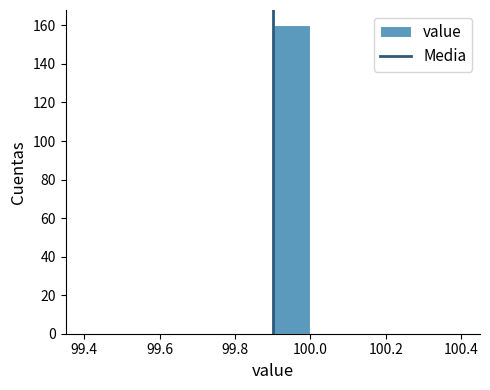

Which range on the x-axis has the tallest bar?

99.9 to 100.0